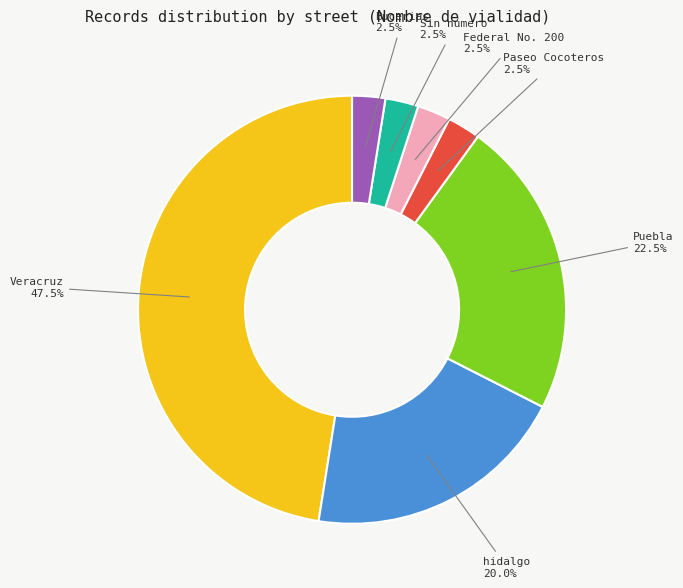

Is the sum of Paseo Cocoteros and Bucerias greater than half?

No